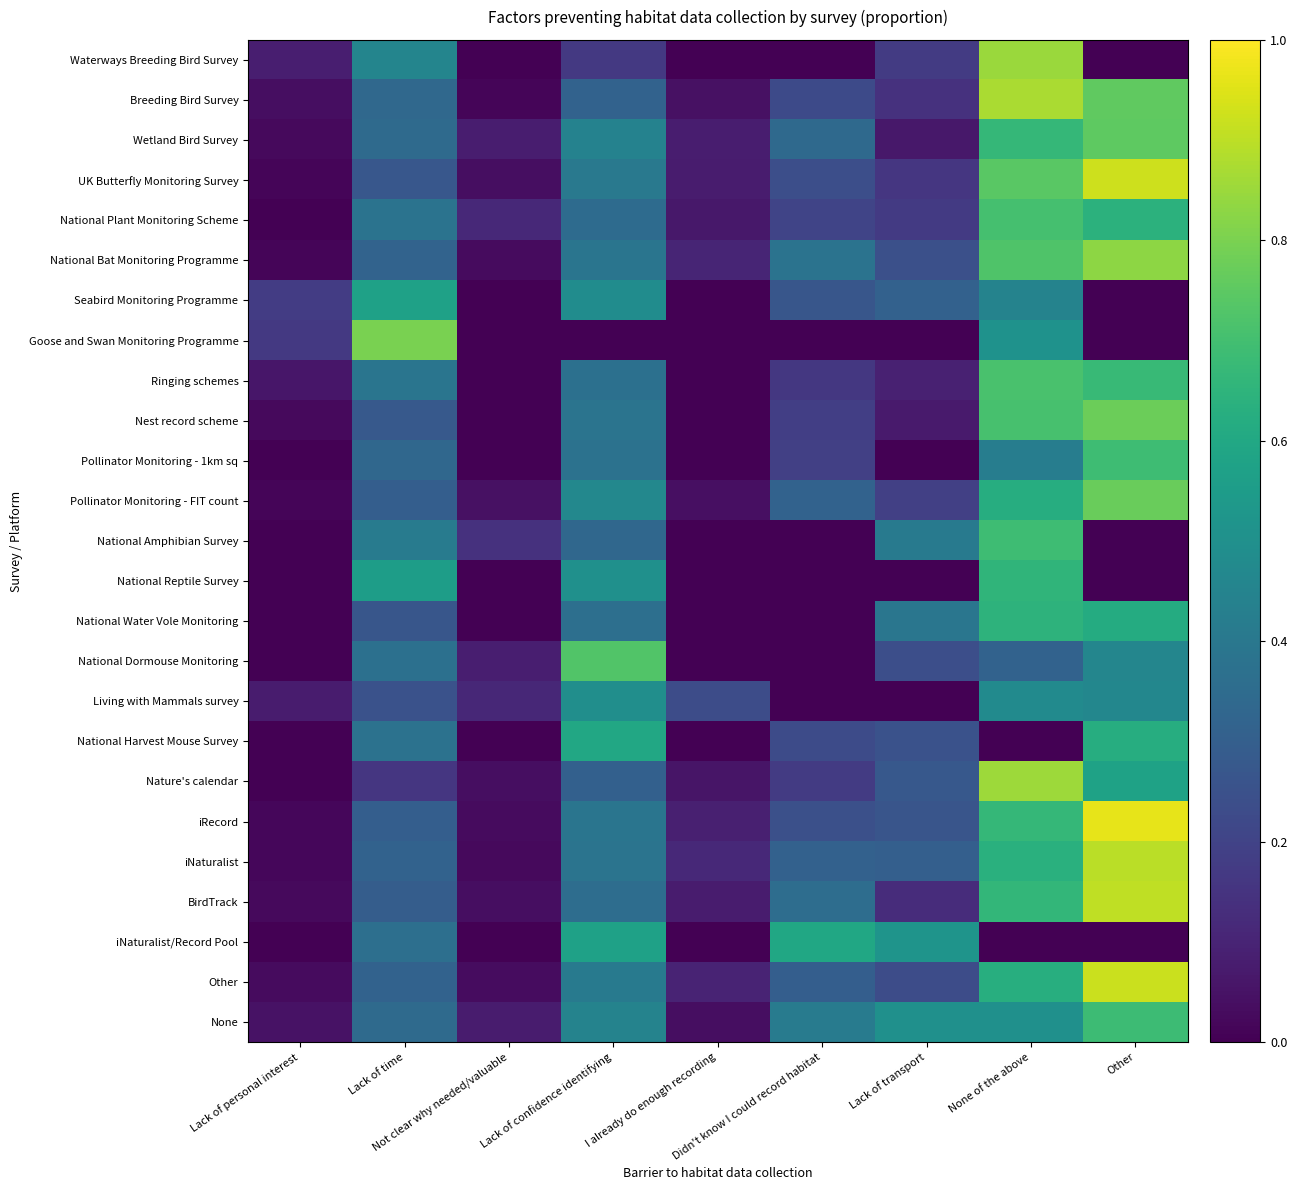

Reading right to left, extract all data points from this chart.

Waterways Breeding Bird Survey: Other=0.0	None of the above=0.9	Lack of transport=0.2	Didn't know I could record habitat=0.0	I already do enough recording=0.0	Lack of confidence identifying=0.2	Not clear why needed/valuable=0.0	Lack of time=0.5	Lack of personal interest=0.1
Breeding Bird Survey: Other=0.8	None of the above=0.9	Lack of transport=0.1	Didn't know I could record habitat=0.2	I already do enough recording=0.0	Lack of confidence identifying=0.3	Not clear why needed/valuable=0.0	Lack of time=0.3	Lack of personal interest=0.0
Wetland Bird Survey: Other=0.8	None of the above=0.7	Lack of transport=0.1	Didn't know I could record habitat=0.3	I already do enough recording=0.1	Lack of confidence identifying=0.4	Not clear why needed/valuable=0.1	Lack of time=0.3	Lack of personal interest=0.0
UK Butterfly Monitoring Survey: Other=0.9	None of the above=0.7	Lack of transport=0.2	Didn't know I could record habitat=0.2	I already do enough recording=0.1	Lack of confidence identifying=0.4	Not clear why needed/valuable=0.0	Lack of time=0.3	Lack of personal interest=0.0
National Plant Monitoring Scheme: Other=0.6	None of the above=0.7	Lack of transport=0.2	Didn't know I could record habitat=0.2	I already do enough recording=0.1	Lack of confidence identifying=0.3	Not clear why needed/valuable=0.1	Lack of time=0.4	Lack of personal interest=0.0
National Bat Monitoring Programme: Other=0.8	None of the above=0.7	Lack of transport=0.2	Didn't know I could record habitat=0.4	I already do enough recording=0.1	Lack of confidence identifying=0.4	Not clear why needed/valuable=0.0	Lack of time=0.3	Lack of personal interest=0.0
Seabird Monitoring Programme: Other=0.0	None of the above=0.4	Lack of transport=0.3	Didn't know I could record habitat=0.3	I already do enough recording=0.0	Lack of confidence identifying=0.5	Not clear why needed/valuable=0.0	Lack of time=0.6	Lack of personal interest=0.2
Goose and Swan Monitoring Programme: Other=0.0	None of the above=0.5	Lack of transport=0.0	Didn't know I could record habitat=0.0	I already do enough recording=0.0	Lack of confidence identifying=0.0	Not clear why needed/valuable=0.0	Lack of time=0.8	Lack of personal interest=0.2
Ringing schemes: Other=0.7	None of the above=0.7	Lack of transport=0.1	Didn't know I could record habitat=0.2	I already do enough recording=0.0	Lack of confidence identifying=0.4	Not clear why needed/valuable=0.0	Lack of time=0.4	Lack of personal interest=0.1
Nest record scheme: Other=0.8	None of the above=0.7	Lack of transport=0.1	Didn't know I could record habitat=0.2	I already do enough recording=0.0	Lack of confidence identifying=0.4	Not clear why needed/valuable=0.0	Lack of time=0.3	Lack of personal interest=0.0
Pollinator Monitoring - 1km sq: Other=0.7	None of the above=0.4	Lack of transport=0.0	Didn't know I could record habitat=0.2	I already do enough recording=0.0	Lack of confidence identifying=0.4	Not clear why needed/valuable=0.0	Lack of time=0.3	Lack of personal interest=0.0
Pollinator Monitoring - FIT count: Other=0.8	None of the above=0.6	Lack of transport=0.2	Didn't know I could record habitat=0.3	I already do enough recording=0.0	Lack of confidence identifying=0.5	Not clear why needed/valuable=0.0	Lack of time=0.3	Lack of personal interest=0.0
National Amphibian Survey: Other=0.0	None of the above=0.7	Lack of transport=0.4	Didn't know I could record habitat=0.0	I already do enough recording=0.0	Lack of confidence identifying=0.3	Not clear why needed/valuable=0.1	Lack of time=0.4	Lack of personal interest=0.0
National Reptile Survey: Other=0.0	None of the above=0.7	Lack of transport=0.0	Didn't know I could record habitat=0.0	I already do enough recording=0.0	Lack of confidence identifying=0.5	Not clear why needed/valuable=0.0	Lack of time=0.6	Lack of personal interest=0.0
National Water Vole Monitoring: Other=0.6	None of the above=0.6	Lack of transport=0.4	Didn't know I could record habitat=0.0	I already do enough recording=0.0	Lack of confidence identifying=0.4	Not clear why needed/valuable=0.0	Lack of time=0.3	Lack of personal interest=0.0
National Dormouse Monitoring: Other=0.5	None of the above=0.3	Lack of transport=0.2	Didn't know I could record habitat=0.0	I already do enough recording=0.0	Lack of confidence identifying=0.7	Not clear why needed/valuable=0.1	Lack of time=0.4	Lack of personal interest=0.0
Living with Mammals survey: Other=0.5	None of the above=0.5	Lack of transport=0.0	Didn't know I could record habitat=0.0	I already do enough recording=0.2	Lack of confidence identifying=0.5	Not clear why needed/valuable=0.1	Lack of time=0.2	Lack of personal interest=0.1
National Harvest Mouse Survey: Other=0.6	None of the above=0.0	Lack of transport=0.3	Didn't know I could record habitat=0.2	I already do enough recording=0.0	Lack of confidence identifying=0.6	Not clear why needed/valuable=0.0	Lack of time=0.4	Lack of personal interest=0.0
Nature's calendar: Other=0.6	None of the above=0.9	Lack of transport=0.3	Didn't know I could record habitat=0.2	I already do enough recording=0.1	Lack of confidence identifying=0.3	Not clear why needed/valuable=0.0	Lack of time=0.2	Lack of personal interest=0.0
iRecord: Other=1.0	None of the above=0.7	Lack of transport=0.3	Didn't know I could record habitat=0.2	I already do enough recording=0.1	Lack of confidence identifying=0.4	Not clear why needed/valuable=0.0	Lack of time=0.3	Lack of personal interest=0.0
iNaturalist: Other=0.9	None of the above=0.6	Lack of transport=0.3	Didn't know I could record habitat=0.3	I already do enough recording=0.1	Lack of confidence identifying=0.4	Not clear why needed/valuable=0.0	Lack of time=0.3	Lack of personal interest=0.0
BirdTrack: Other=0.9	None of the above=0.7	Lack of transport=0.1	Didn't know I could record habitat=0.4	I already do enough recording=0.1	Lack of confidence identifying=0.4	Not clear why needed/valuable=0.0	Lack of time=0.3	Lack of personal interest=0.0
iNaturalist/Record Pool: Other=0.0	None of the above=0.0	Lack of transport=0.5	Didn't know I could record habitat=0.6	I already do enough recording=0.0	Lack of confidence identifying=0.6	Not clear why needed/valuable=0.0	Lack of time=0.4	Lack of personal interest=0.0
Other: Other=0.9	None of the above=0.6	Lack of transport=0.2	Didn't know I could record habitat=0.3	I already do enough recording=0.1	Lack of confidence identifying=0.4	Not clear why needed/valuable=0.0	Lack of time=0.3	Lack of personal interest=0.0
None: Other=0.7	None of the above=0.5	Lack of transport=0.5	Didn't know I could record habitat=0.4	I already do enough recording=0.0	Lack of confidence identifying=0.4	Not clear why needed/valuable=0.1	Lack of time=0.3	Lack of personal interest=0.0